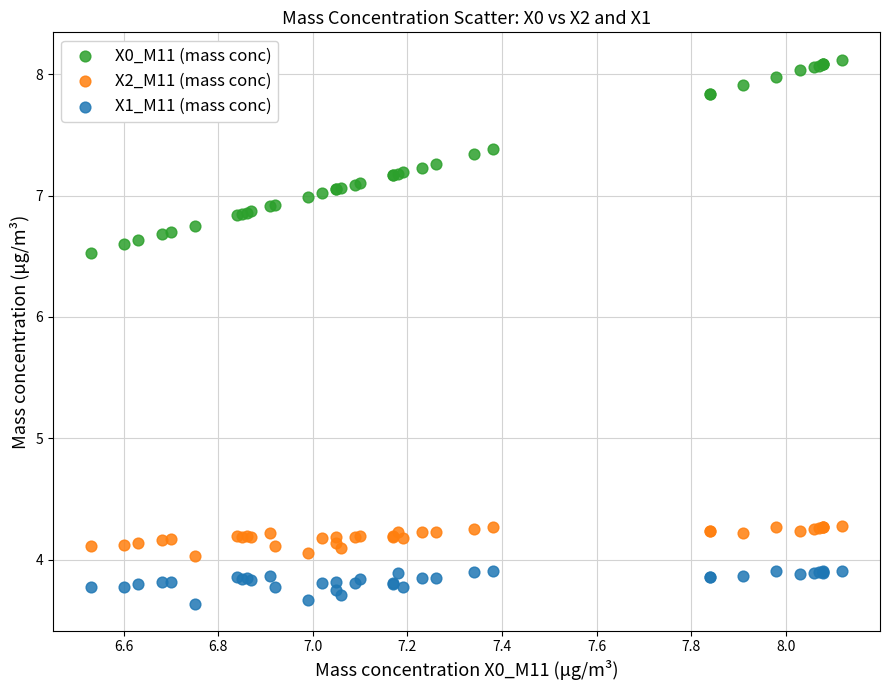

Which series reaches the minimum Y coordinate?

X1_M11 (mass conc)